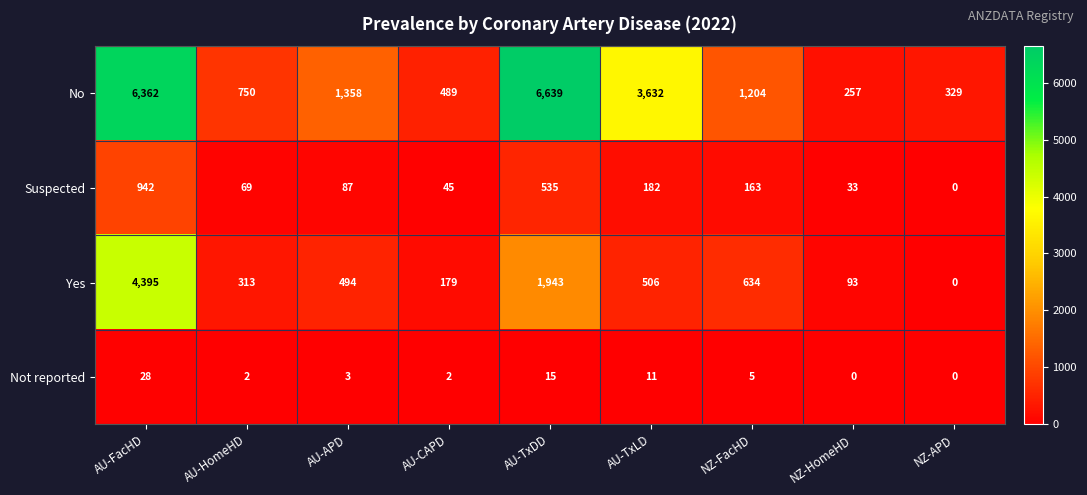

True or false: No has a value of 750 at AU-HomeHD.

True